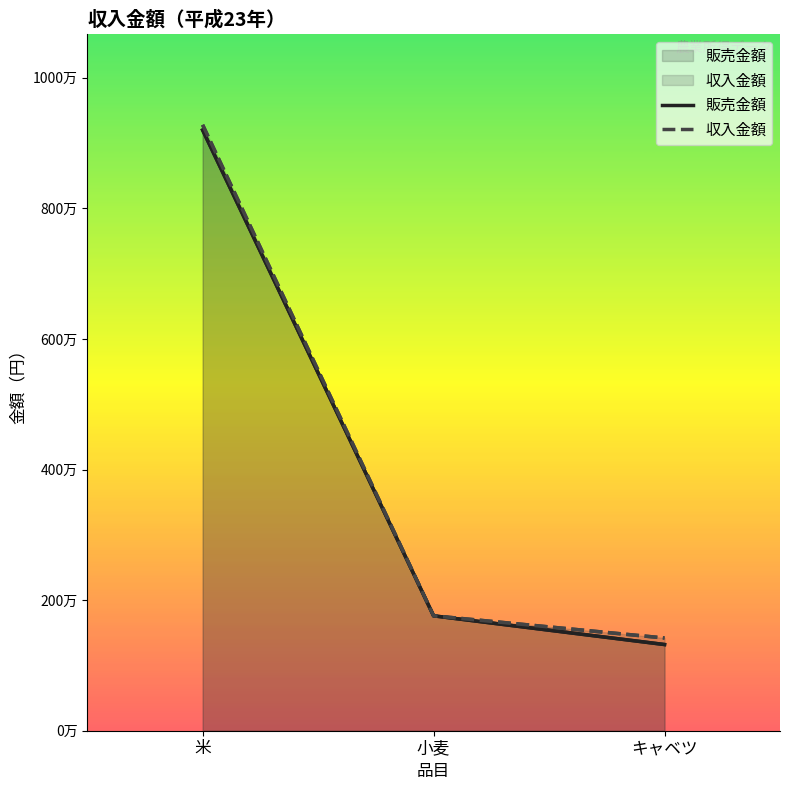

What is the difference between the maximum and minimum values in the 販売金額 series?

7880000